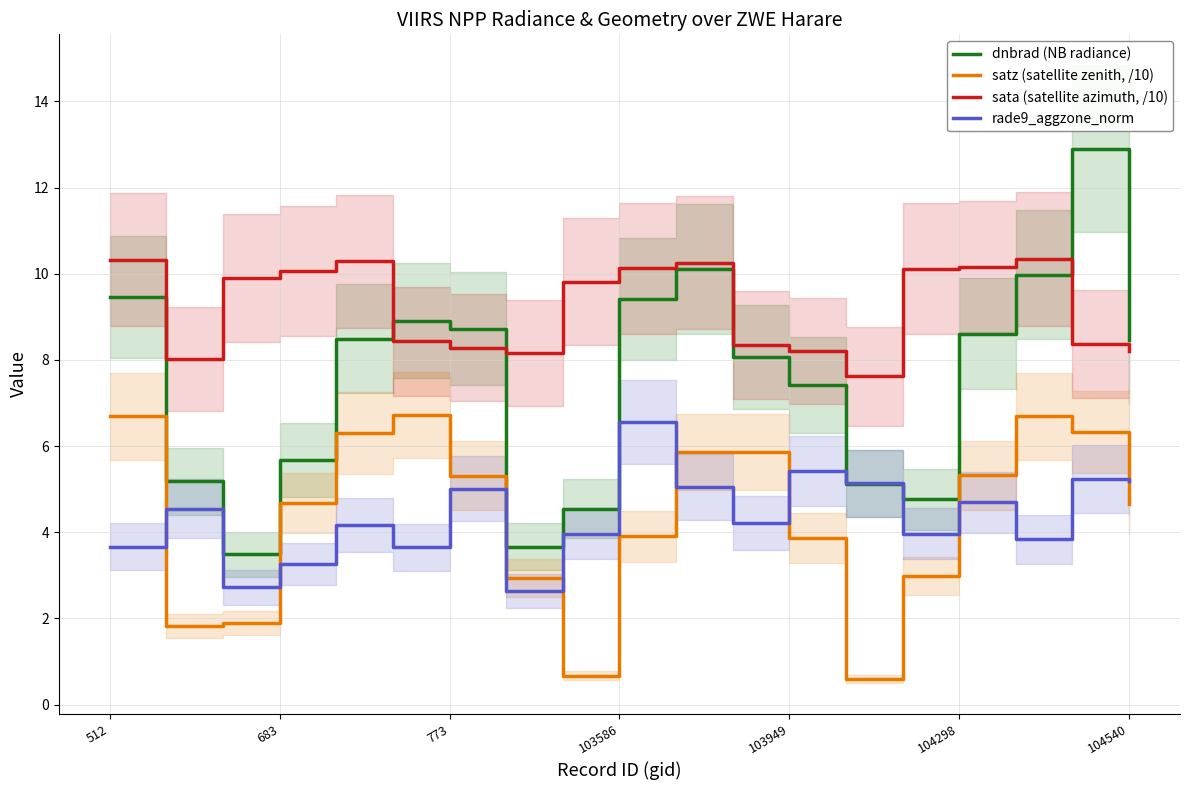

What is the lowest value of the satz (satellite zenith, /10) series?

0.6